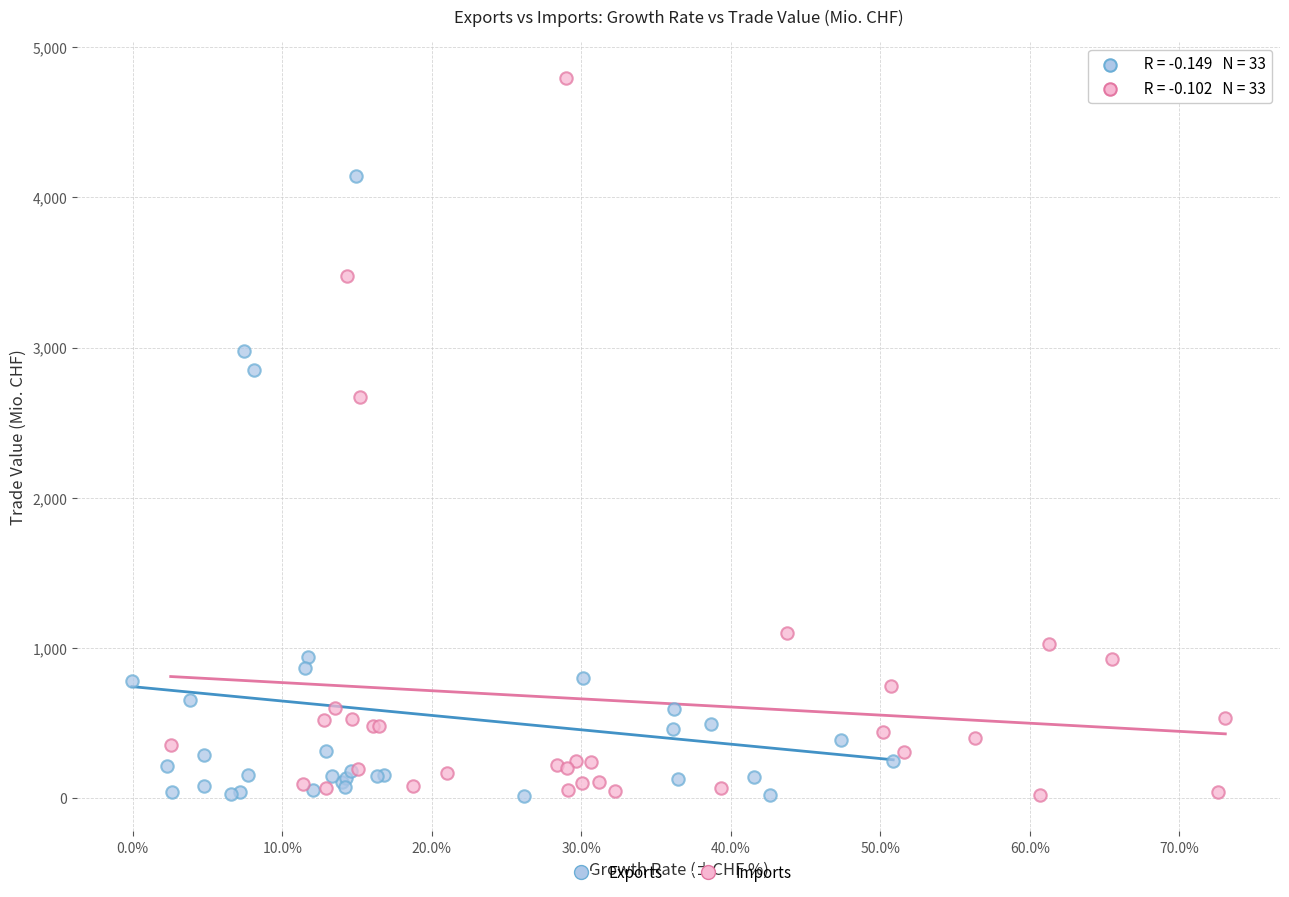

Which series reaches the maximum Y coordinate?

Imports